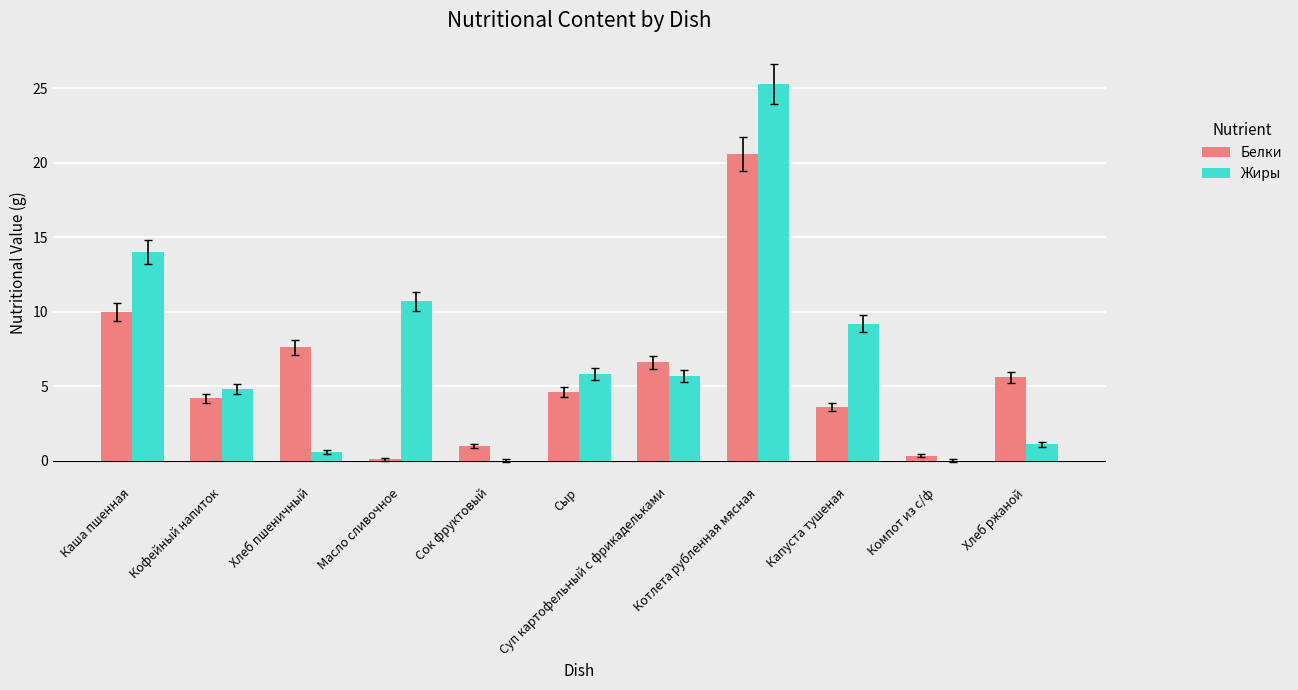

Between Каша пшенная and Котлета рубленная мясная, which series saw the biggest shift?

Жиры